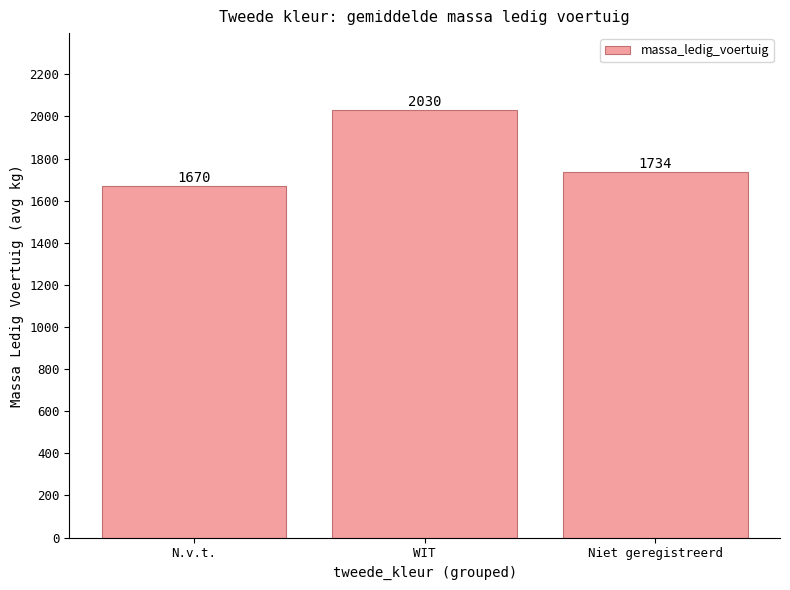

List the labels in order of value, largest first.

WIT, Niet geregistreerd, N.v.t.